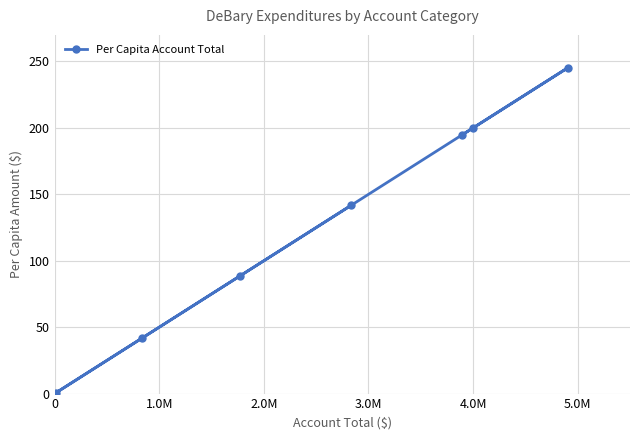

What is the difference between the second highest and minimum values?

199.4